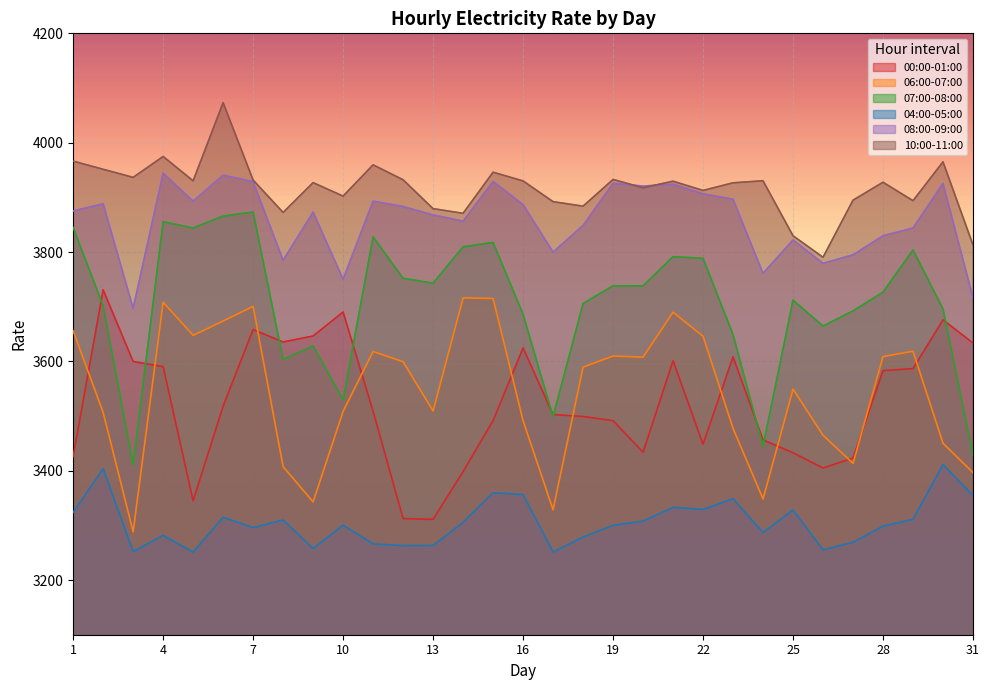

True or false: 06:00-07:00 and 10:00-11:00 intersect in this chart.

False